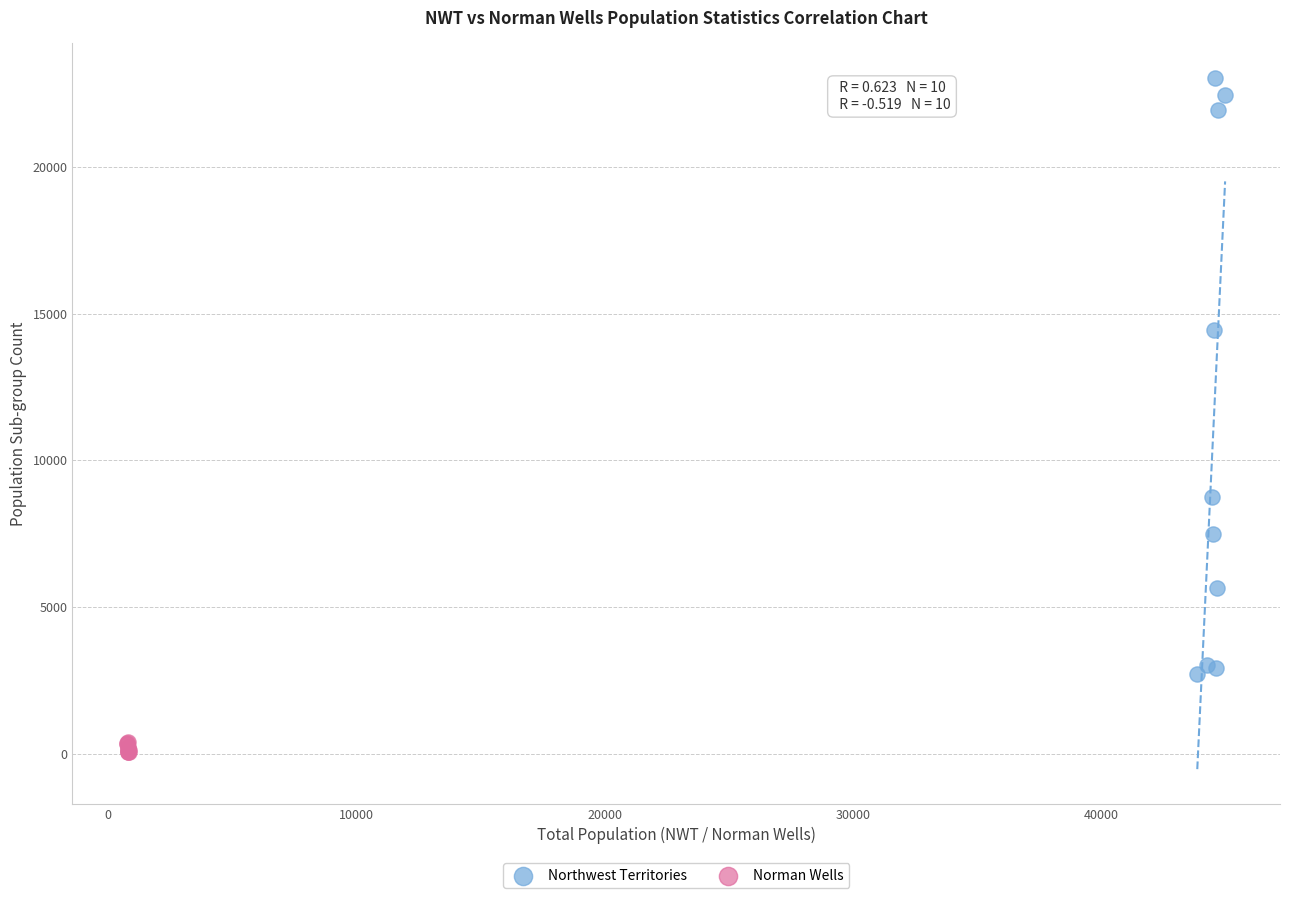

Which series reaches the maximum Y coordinate?

Northwest Territories